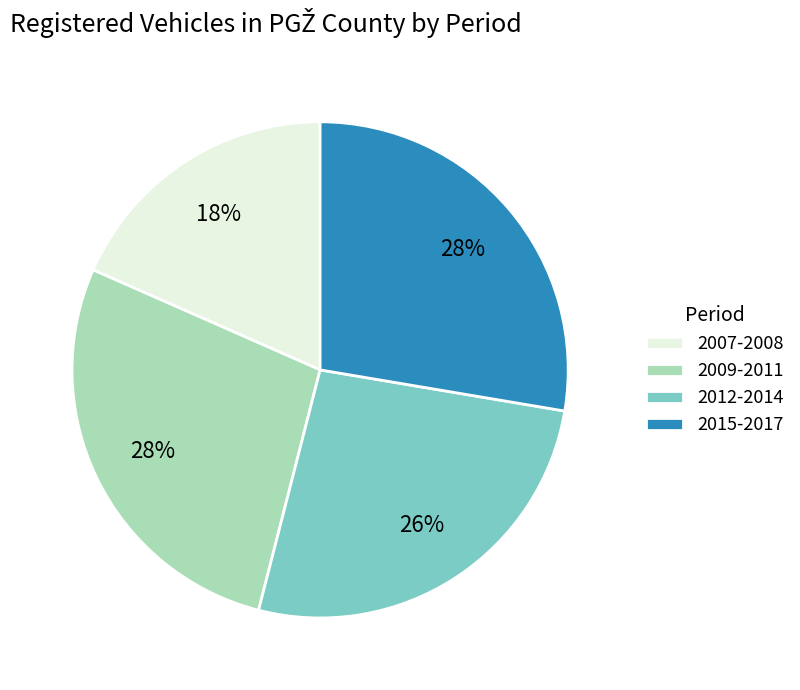

The 2015-2017 slice represents 28% of the pie. True or false?

True